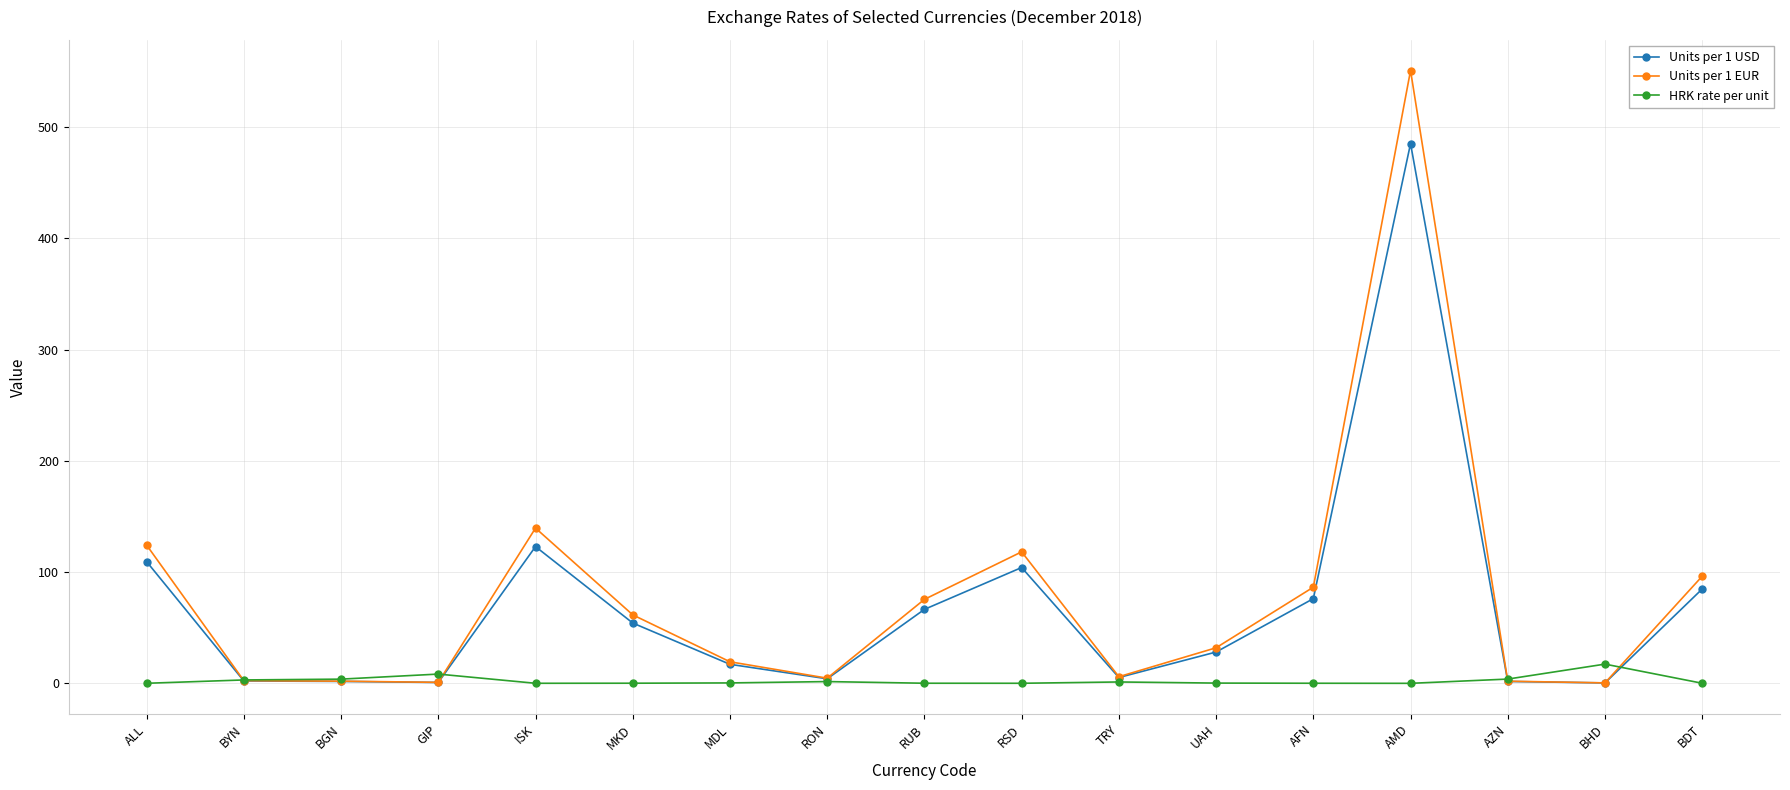

What position from the right is BYN?

16